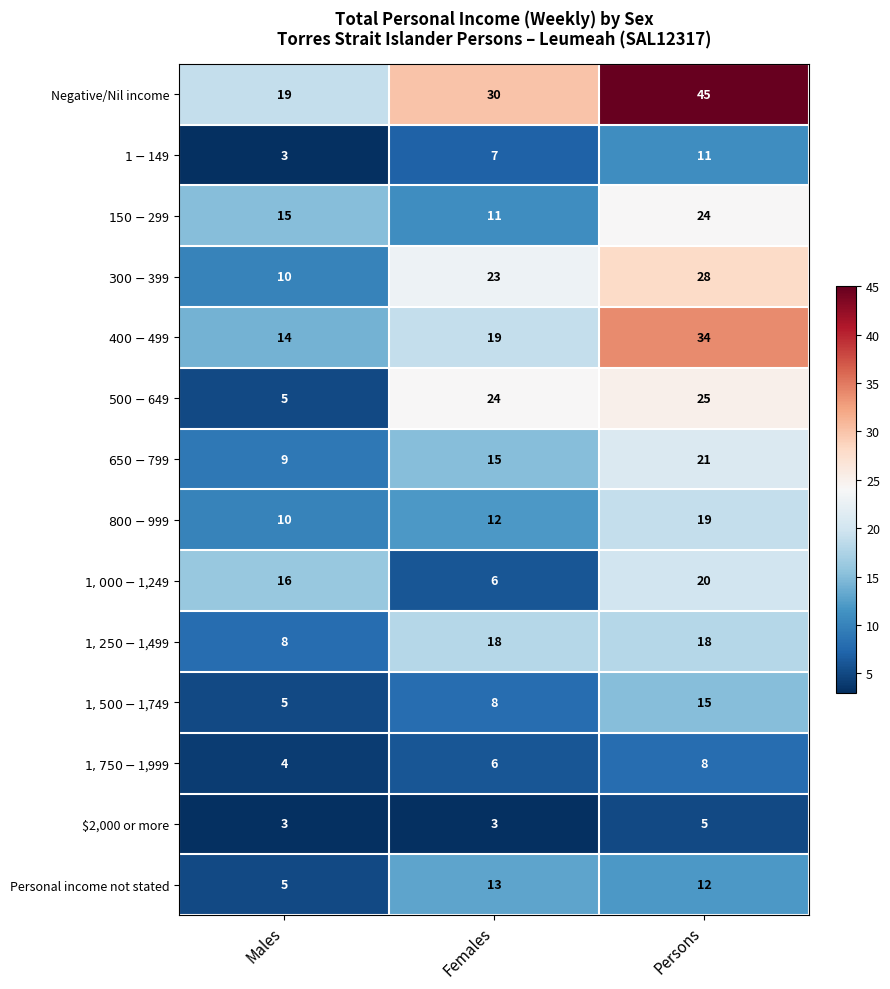

Rank the series by their maximum value, from lowest to highest.

$2,000 or more, $1,750-$1,999, $1-$149, Personal income not stated, $1,500-$1,749, $1,250-$1,499, $800-$999, $1,000-$1,249, $650-$799, $150-$299, $500-$649, $300-$399, $400-$499, Negative/Nil income